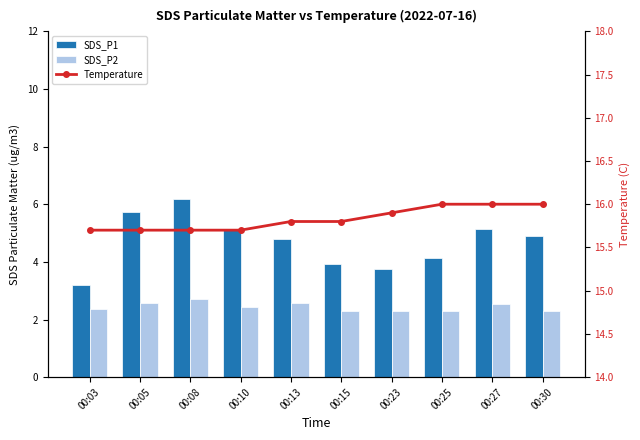

What is the average value of the SDS_P2 series?

2.4